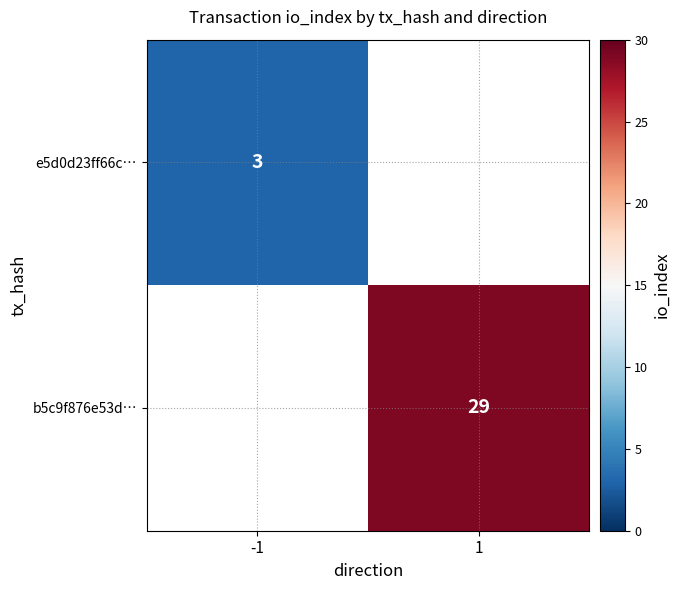

True or false: b5c9f876e53d… has a value of 47 at 1.

False